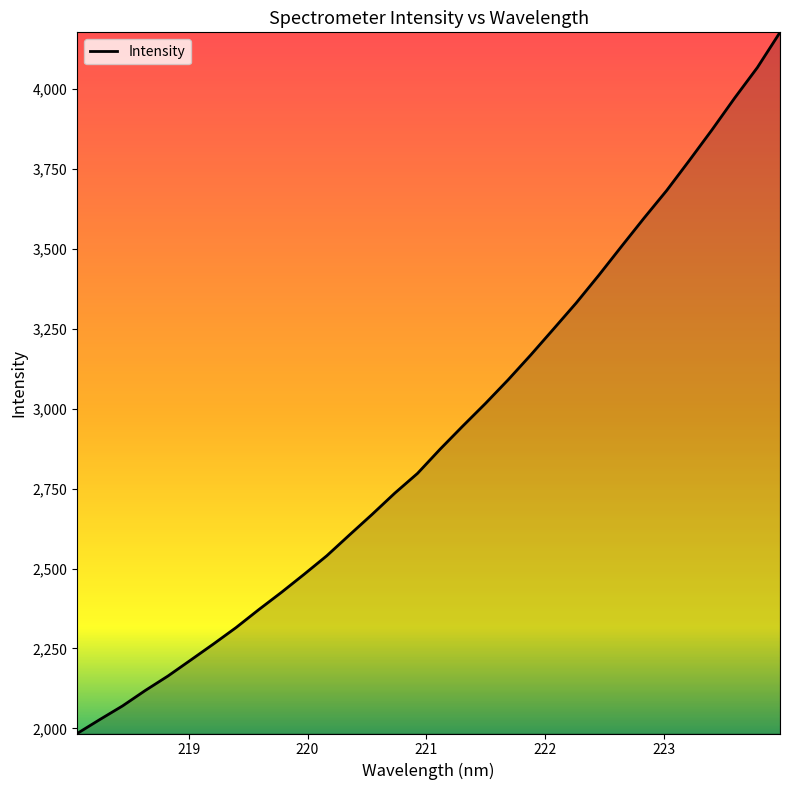

What is the minimum value shown in the chart?

1983.9